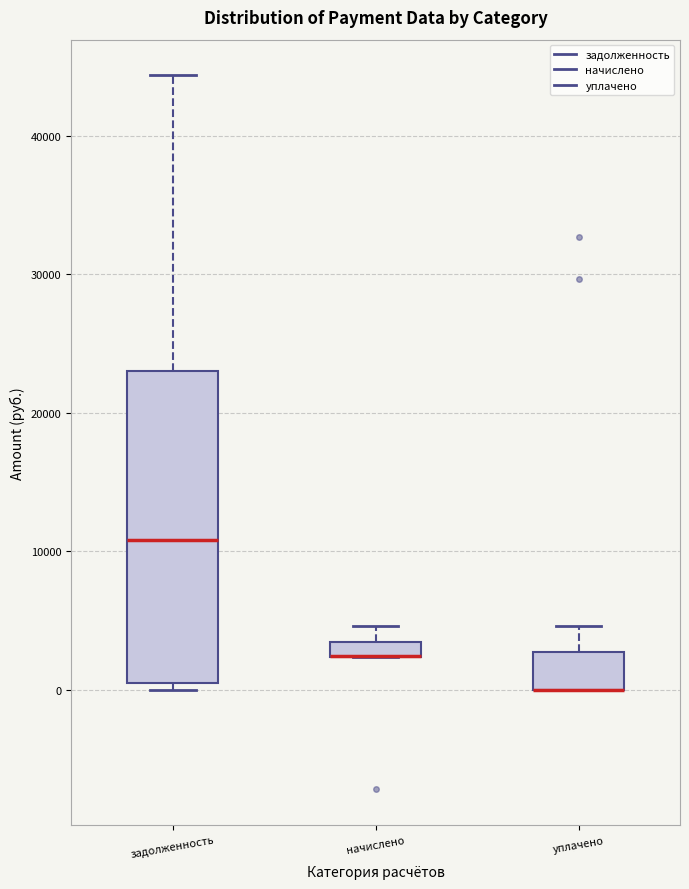

Where does the upper whisker of the box for начислено end on the y-axis? The values are not printed on the chart, so give them approximately, as read against the axis.

5000